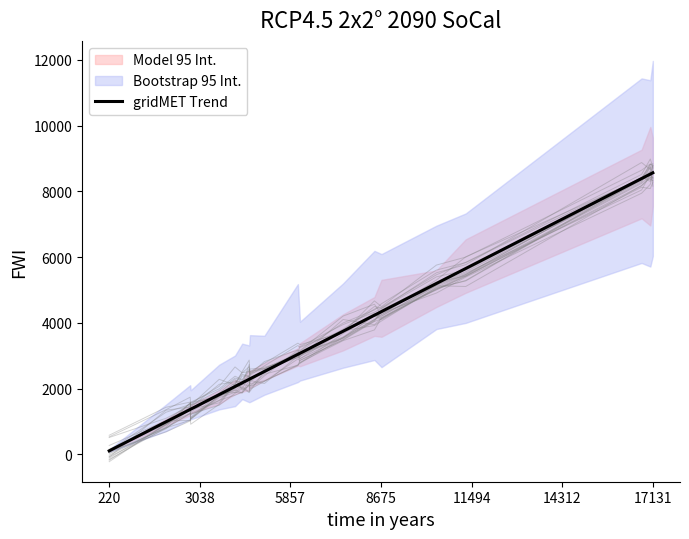

How many categories are shown in the chart?

20